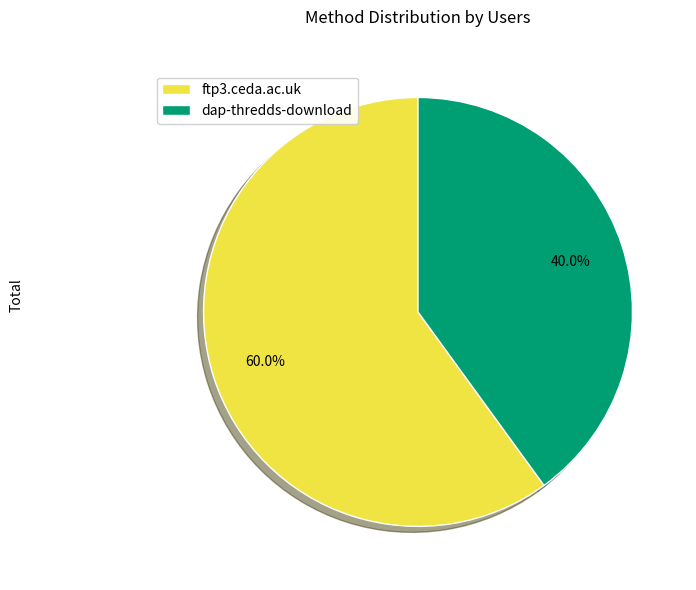

What is the largest slice in the pie chart?

ftp3.ceda.ac.uk